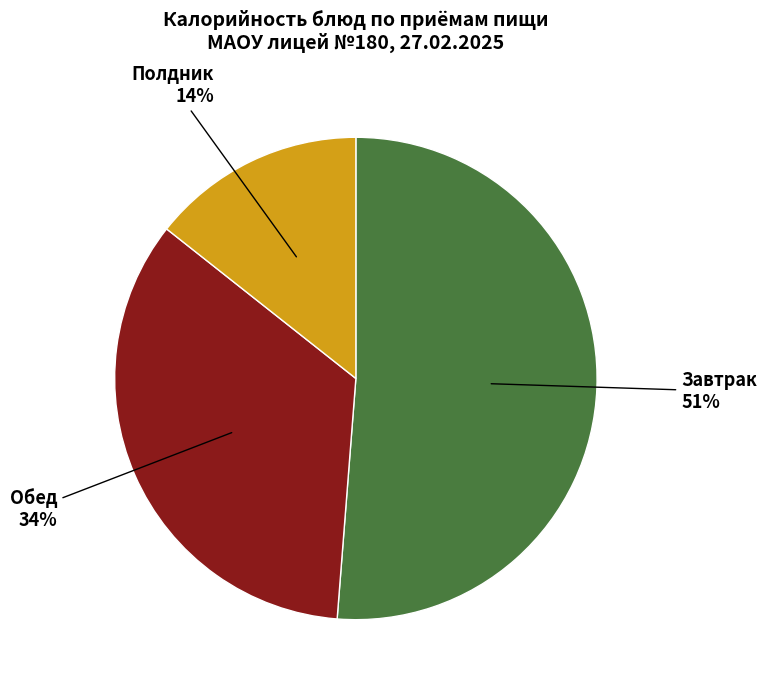

Does any single category account for the majority?

Yes